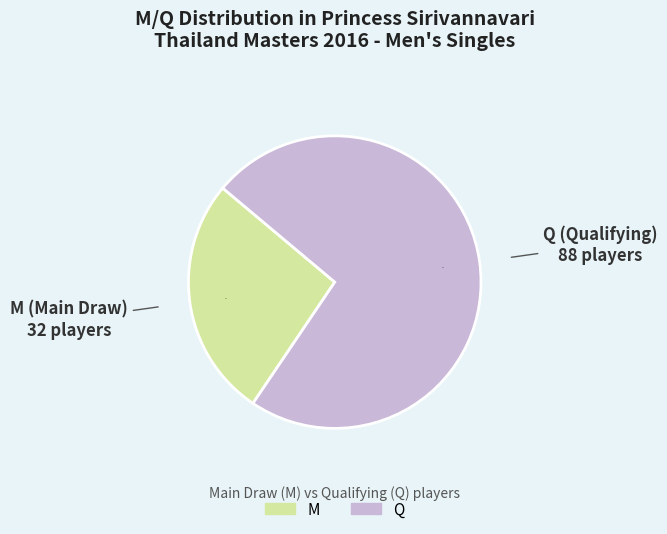

Between M and Q, which is larger?

Q